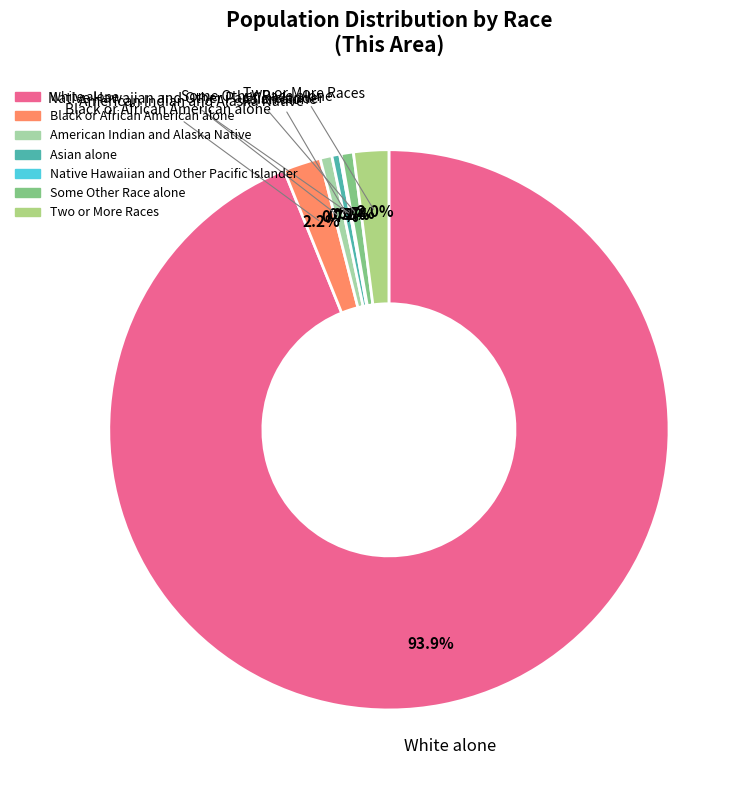

Is there any slice that represents more than half of the pie?

Yes